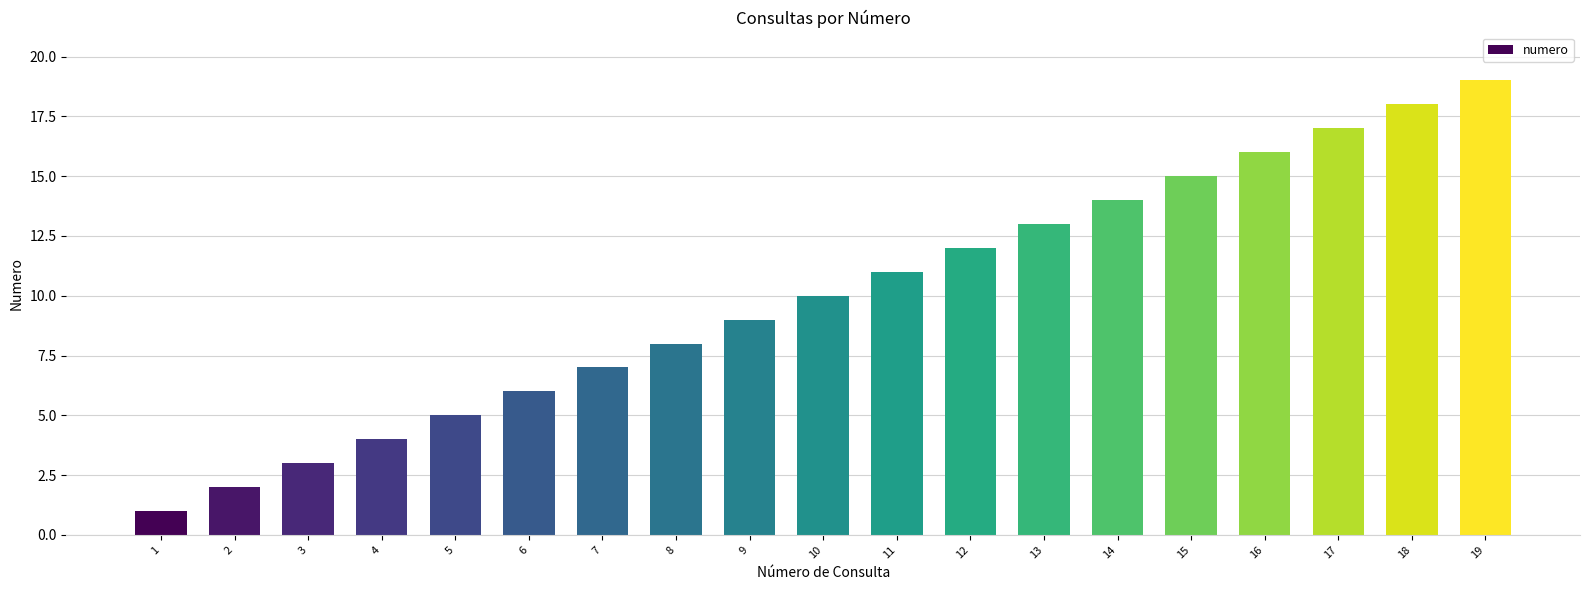

List the labels in order of value, smallest first.

1, 2, 3, 4, 5, 6, 7, 8, 9, 10, 11, 12, 13, 14, 15, 16, 17, 18, 19